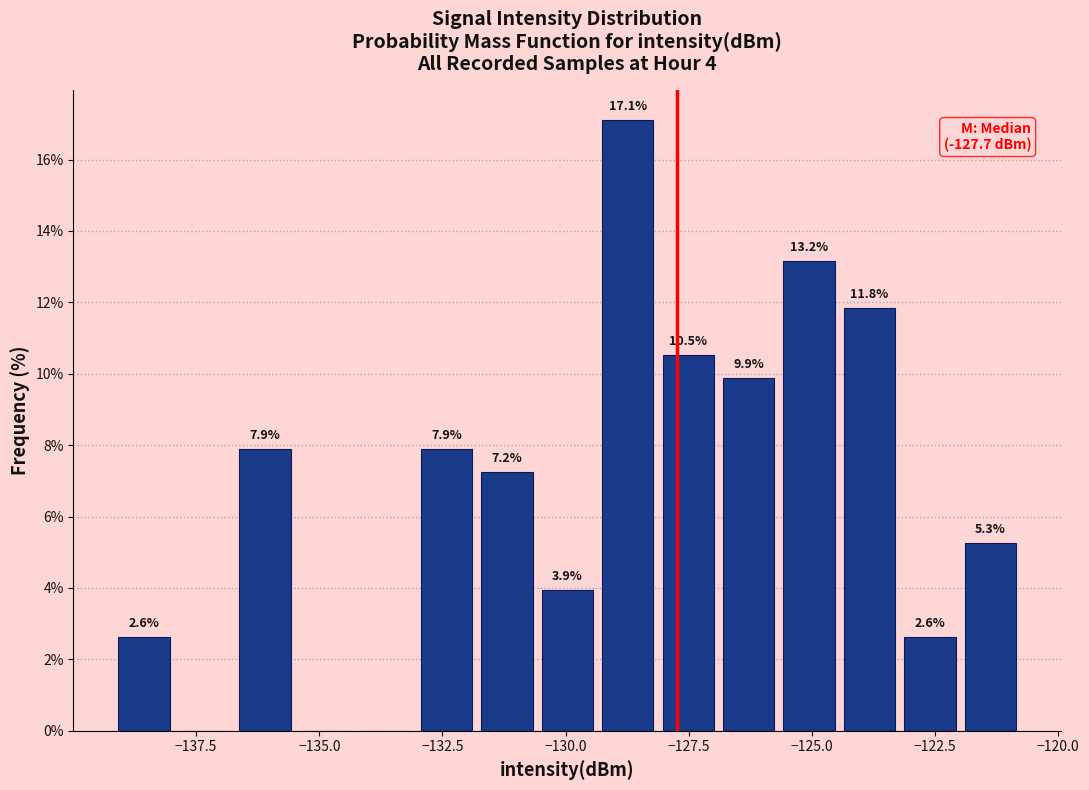

Around what value on the x-axis is the tallest bar? Give the approximate position of its centre, as read against the axis.

-128.5